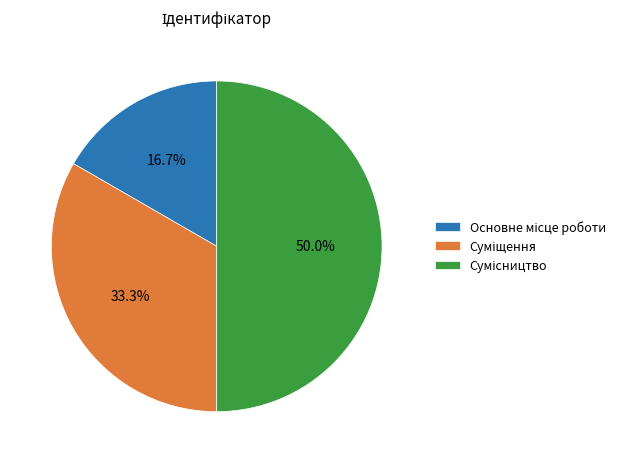

True or false: Суміщення accounts for 27% of the total.

False